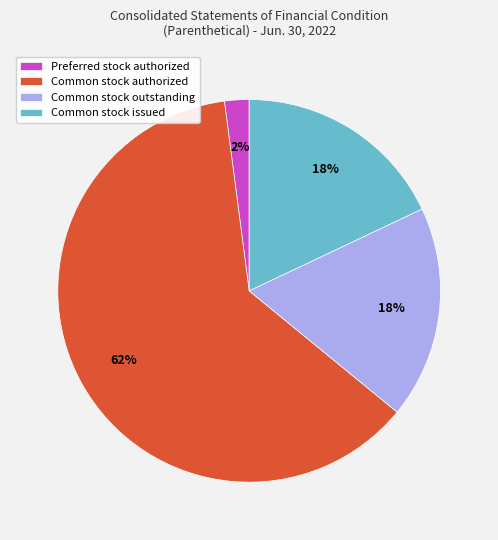

To the nearest percent, what percentage of the pie is Common stock outstanding?

18%